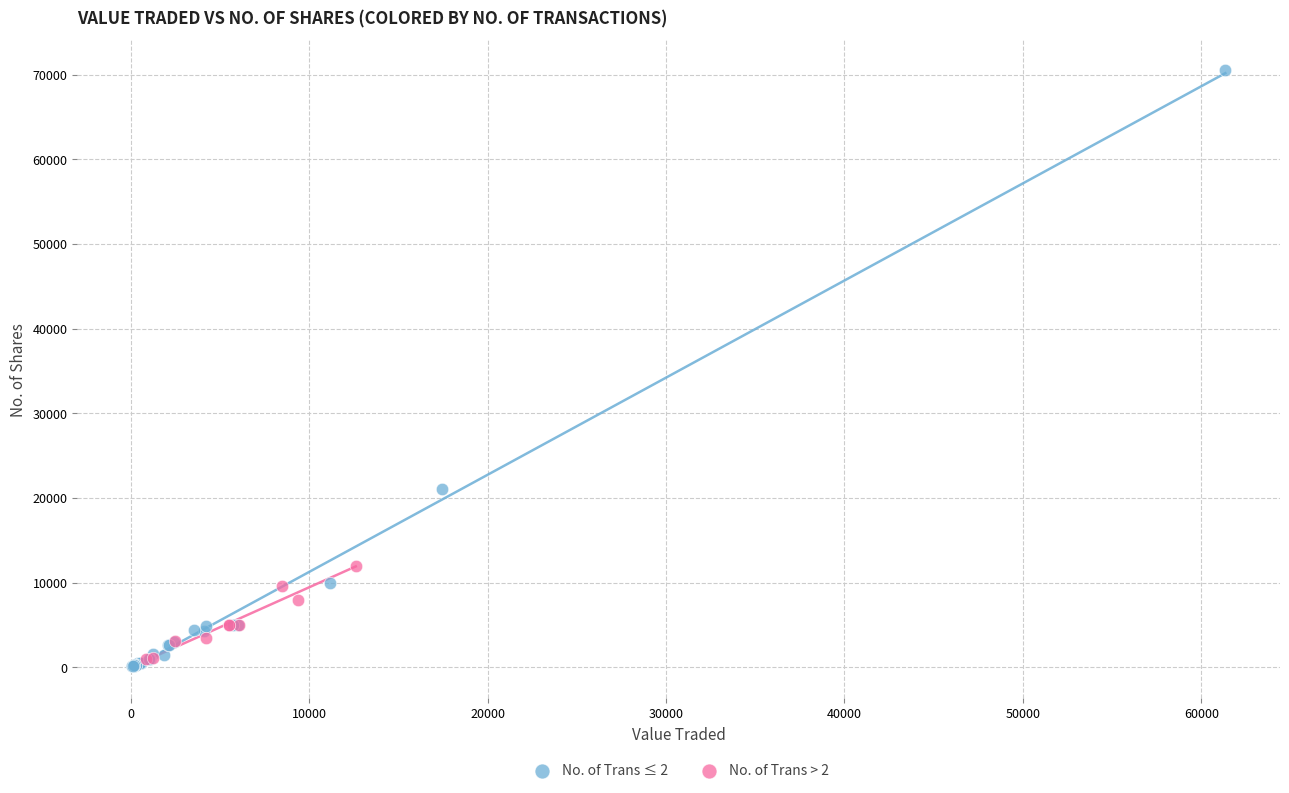

Which series has the largest Y range (max minus min)?

No. of Trans ≤ 2